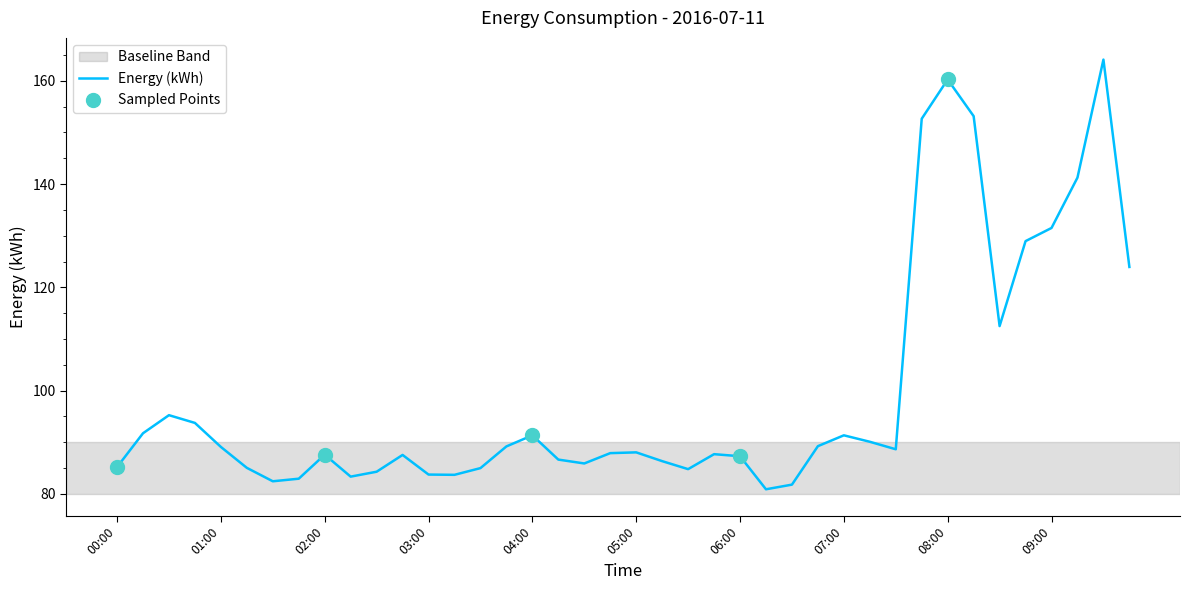

What is the difference between the maximum and minimum values?

83.2